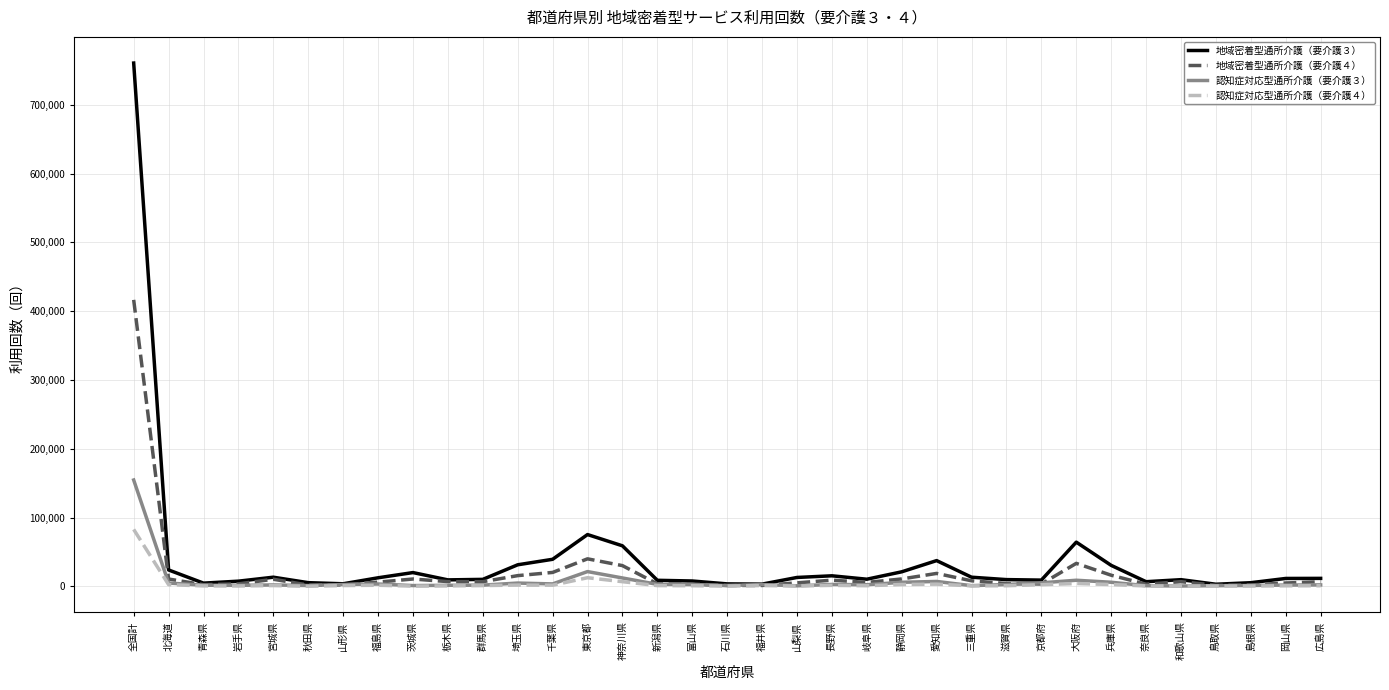

How many lines are shown in the chart?

4